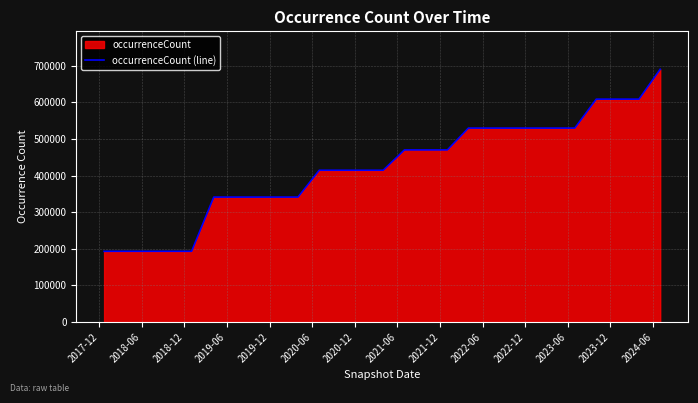

What is the smallest value displayed?

193194